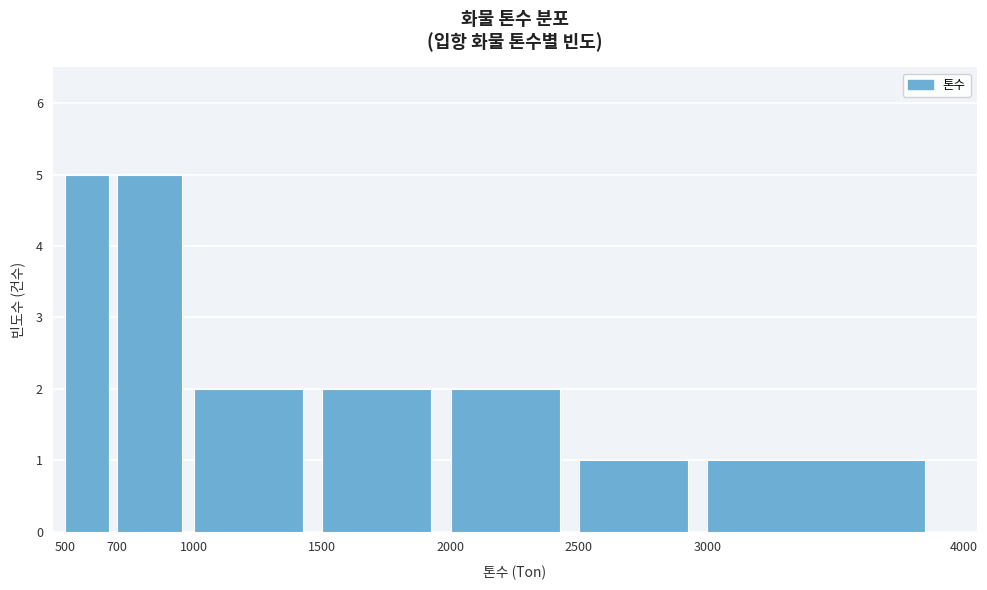

What is the height of the bar covering 1000 to 1500 on the x-axis? The values are not printed on the chart, so give them approximately, as read against the axis.

2